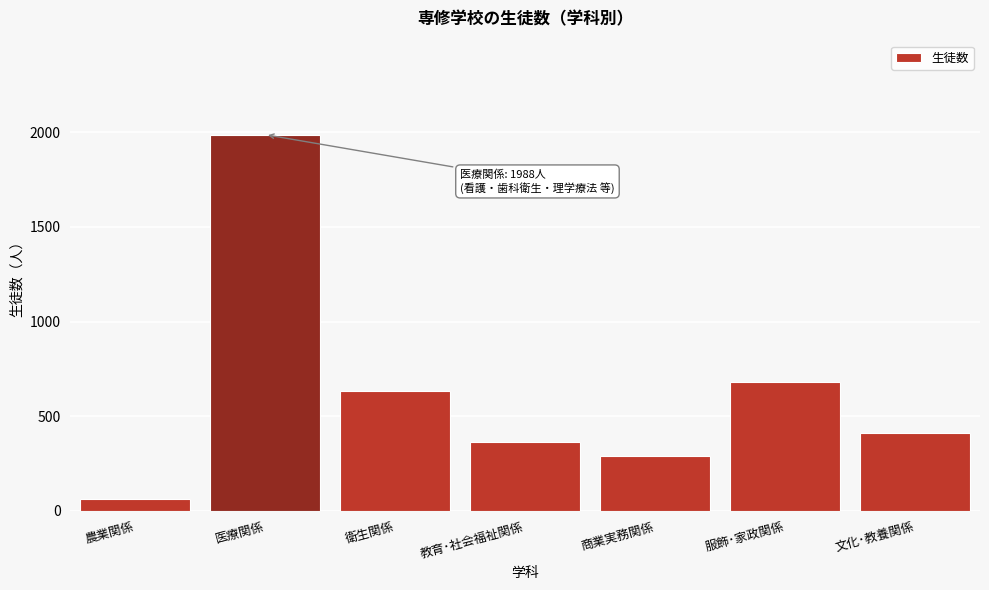

Reading left to right, transcribe all the data shown in this chart.

農業関係=62	医療関係=1988	衛生関係=631	教育･社会福祉関係=362	商業実務関係=290	服飾･家政関係=681	文化･教養関係=411